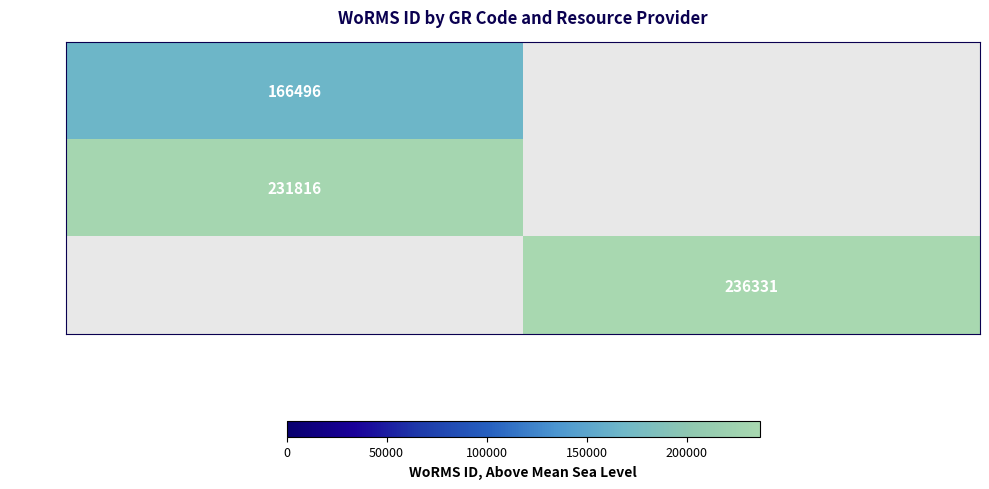

The EMR172 series shows 57266 at ECIMAT - Macroorganism Supply Service. True or false?

False